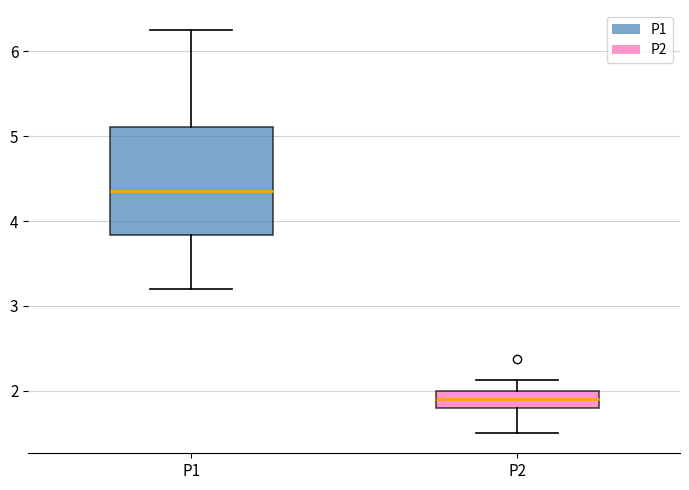

Which box's median line is the lowest?

P2